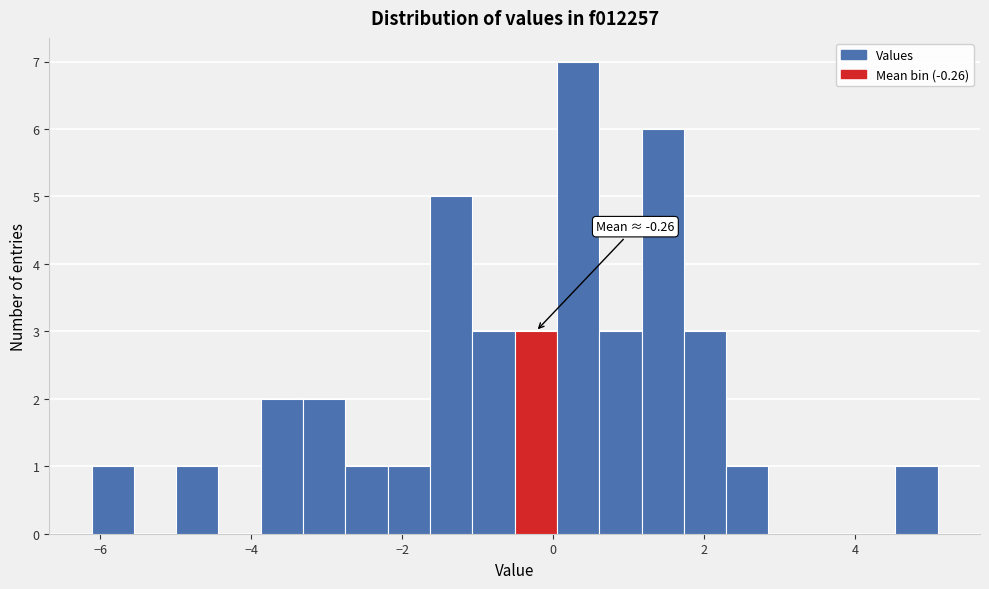

Read against the x-axis, roughly where is the centre of the tallest bar?

0.4